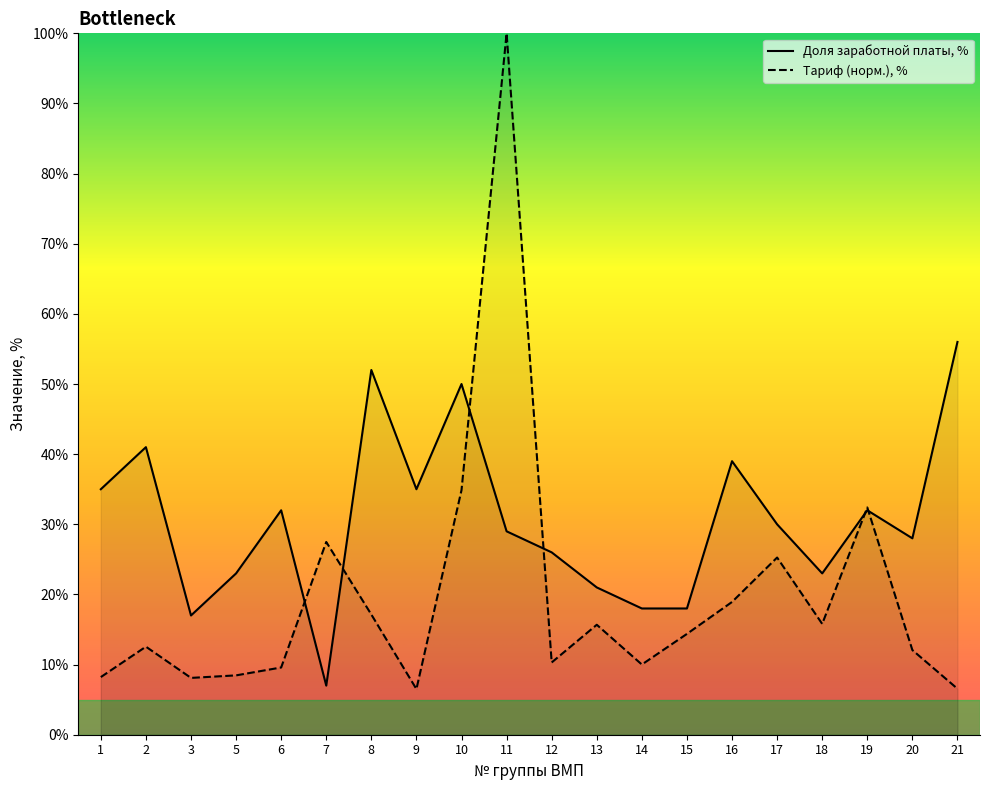

Reading right to left, transcribe all the data shown in this chart.

Доля заработной платы, %: 21=56.0	20=28.0	19=32.0	18=23.0	17=30.0	16=39.0	15=18.0	14=18.0	13=21.0	12=26.0	11=29.0	10=50.0	9=35.0	8=52.0	7=7.0	6=32.0	5=23.0	3=17.0	2=41.0	1=35.0
Тариф, рублей: 21=6.6	20=12.1	19=32.4	18=15.8	17=25.3	16=18.9	15=14.4	14=10.0	13=15.7	12=10.3	11=100.0	10=34.9	9=6.5	8=17.1	7=27.5	6=9.6	5=8.5	3=8.1	2=12.6	1=8.2